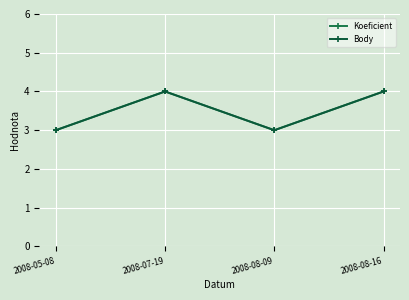

Count the Body values in the range 3 to 4.

4